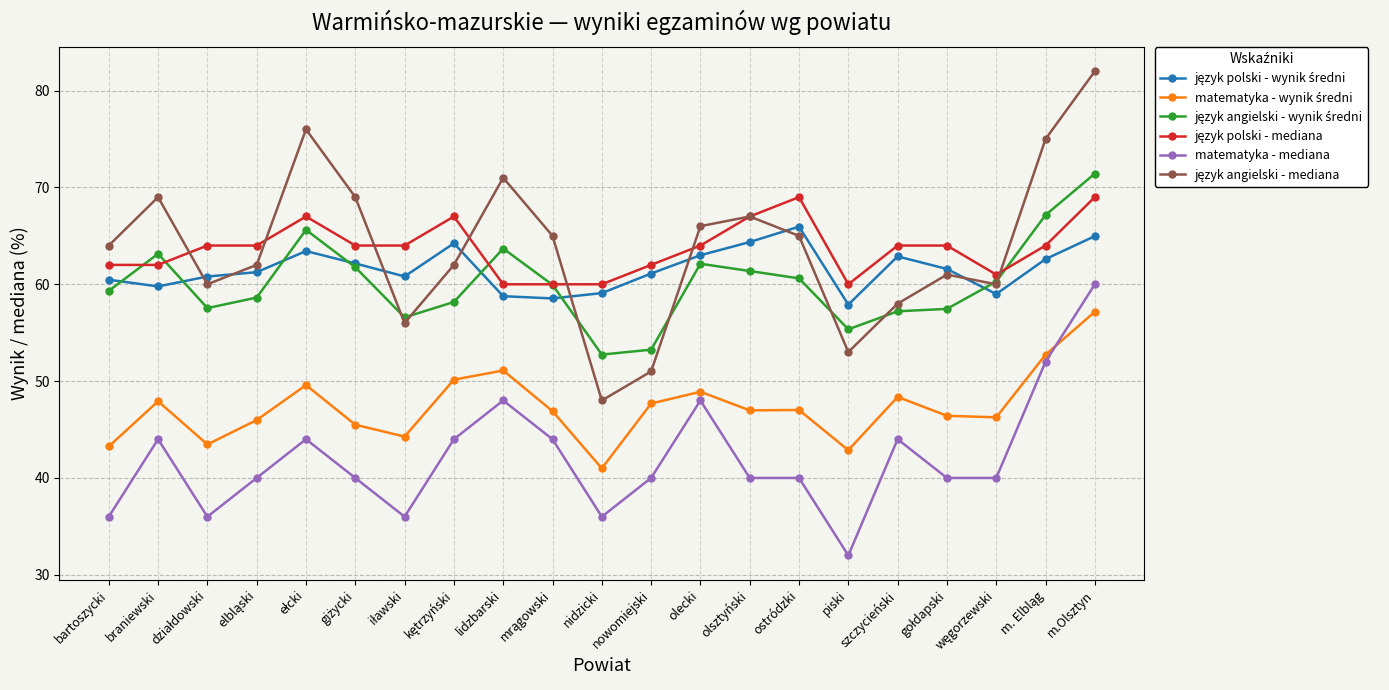

What position from the left is szczycieński?

17